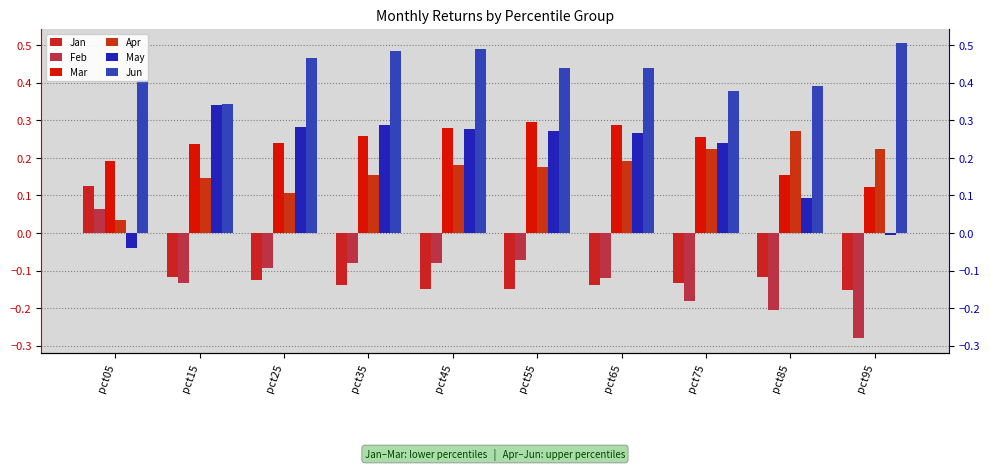

How many groups of bars are there?

10